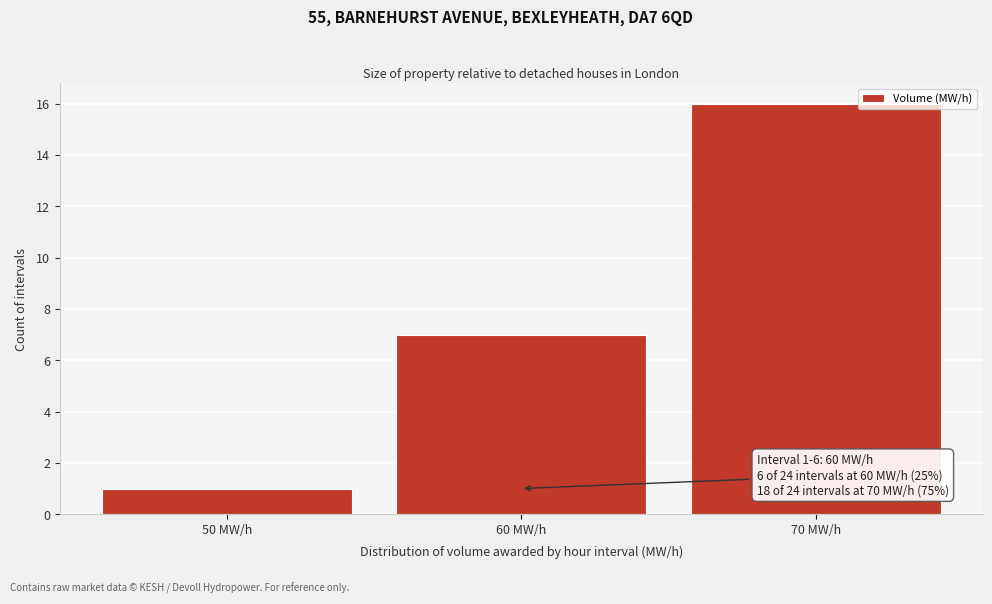

Over which range of the x-axis is the bar tallest?

65 to 75